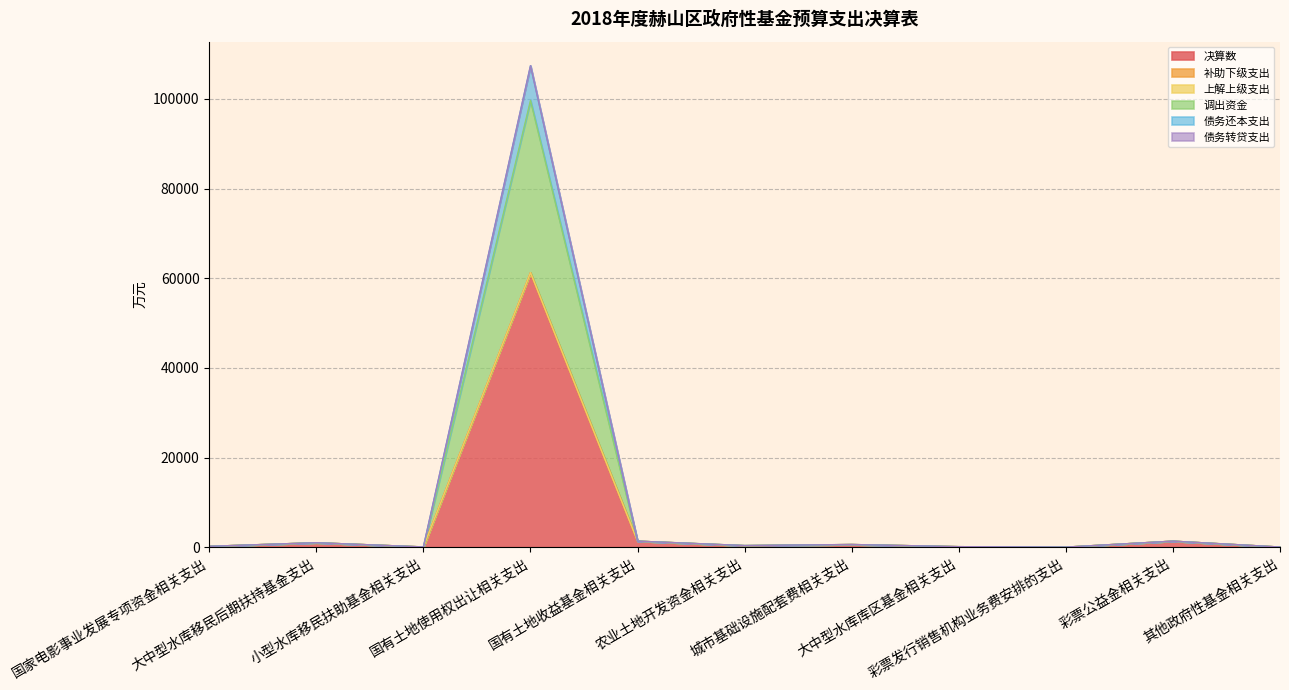

How many categories are shown in the chart?

11